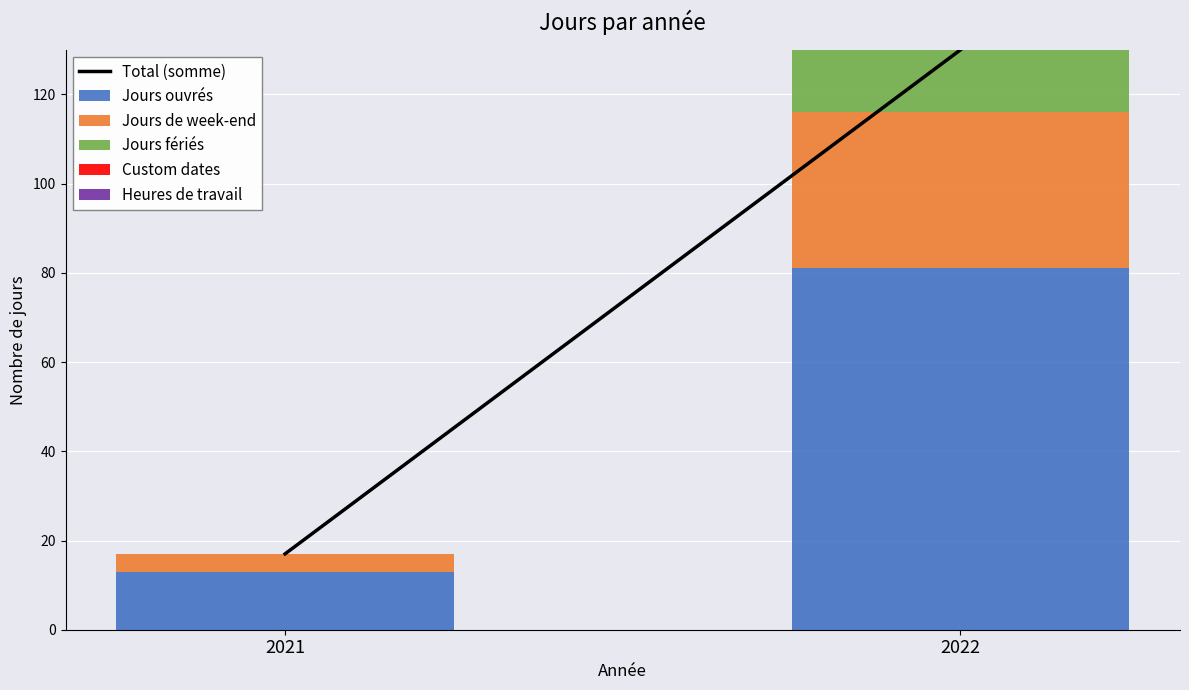

The Jours ouvrés series shows 3 at 2021. True or false?

False